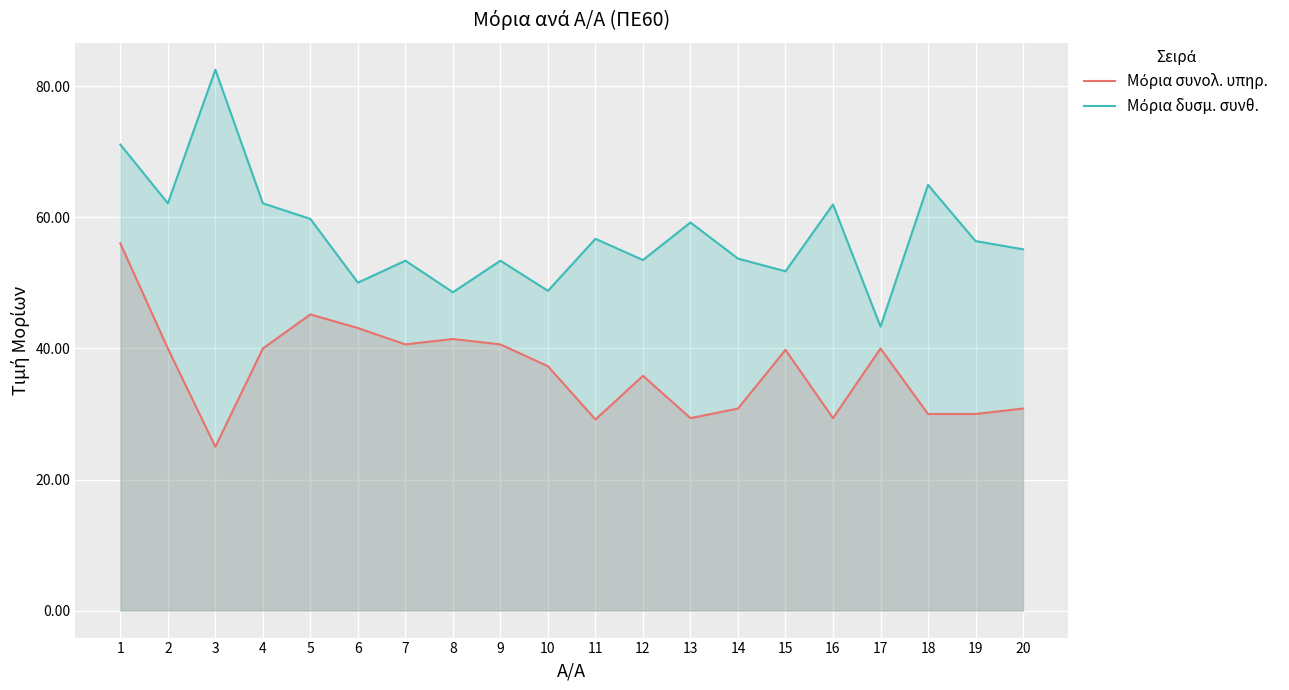

Where is the first local minimum for Μόρια δυσμ. συνθ.?

2